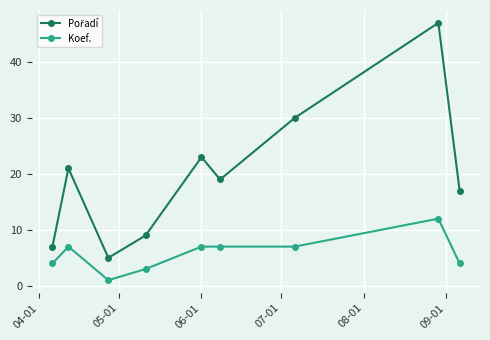

What is the value of the Koef. point at the 2nd from the left?

7